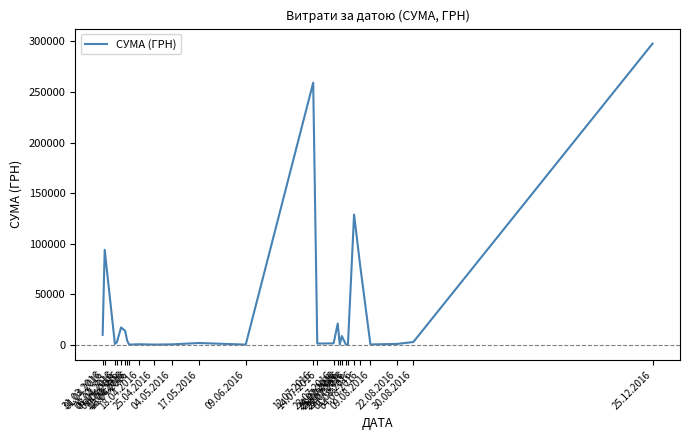

What is the difference between the maximum and minimum values?

297646.0